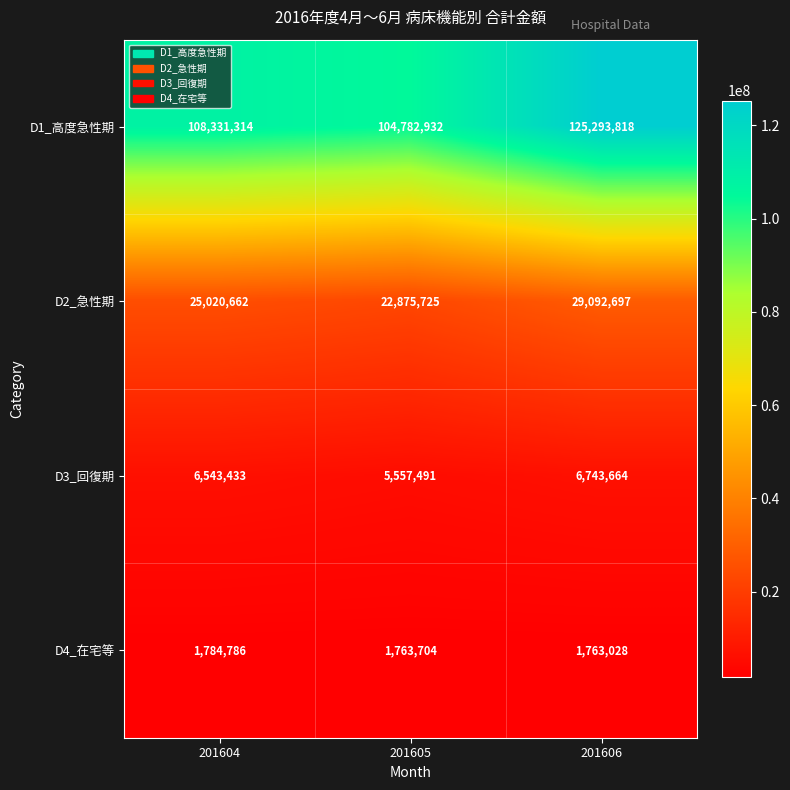

At which label is D1_高度急性期 closest to 115038375?

201604